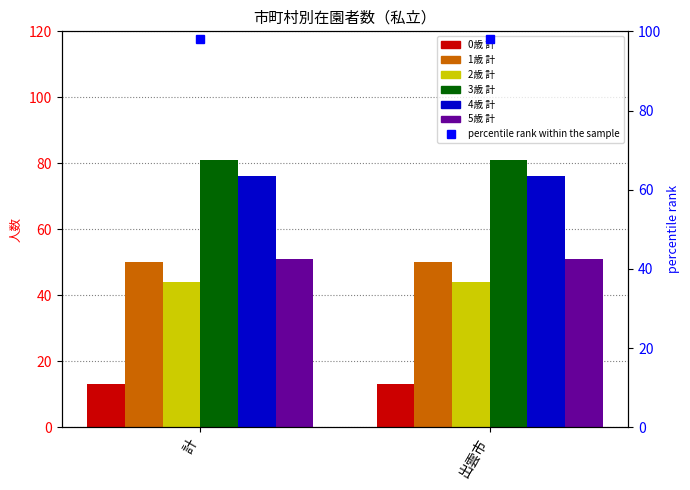

Which series has the largest total across all categories?

3歳 計